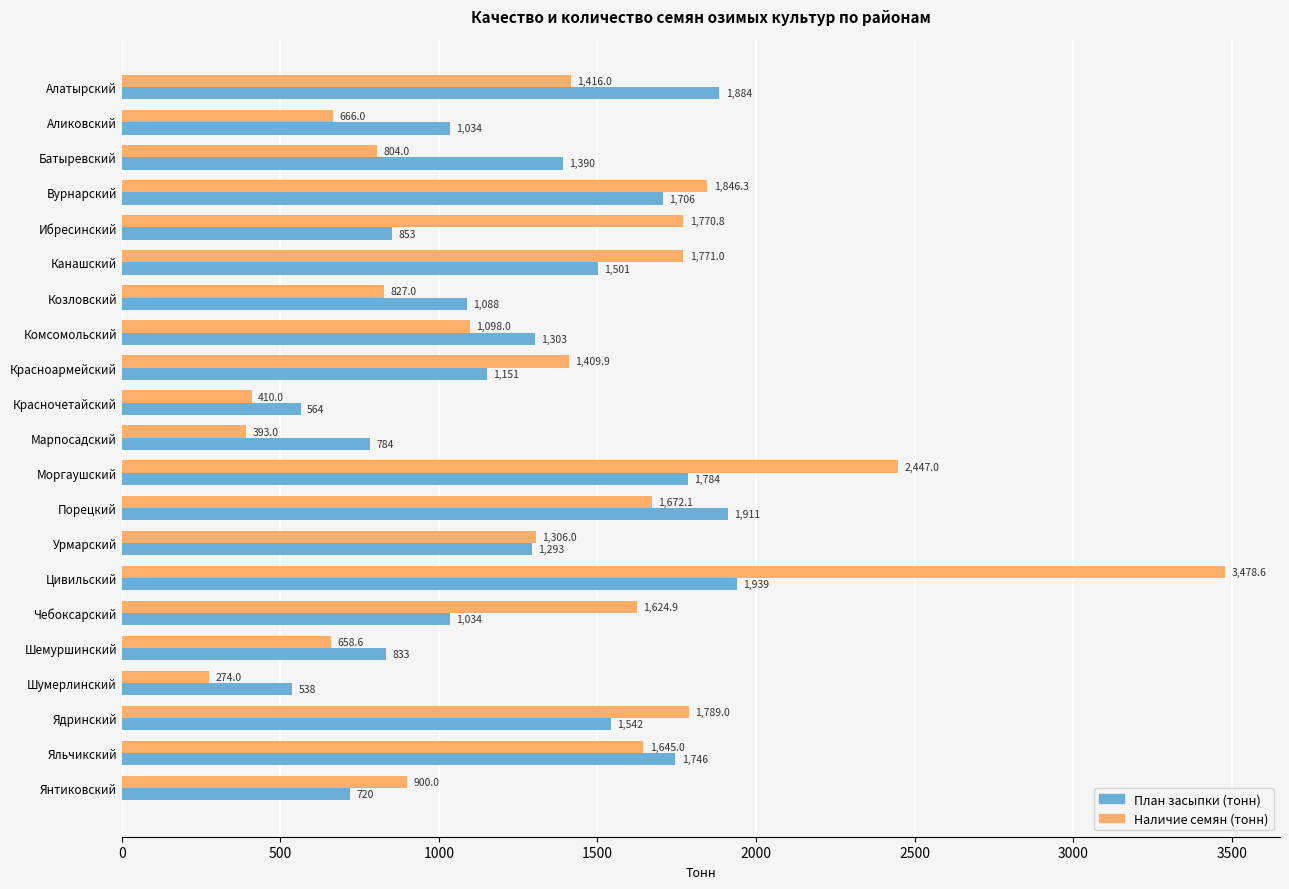

At how many categories does at least one series exceed 1644?

9